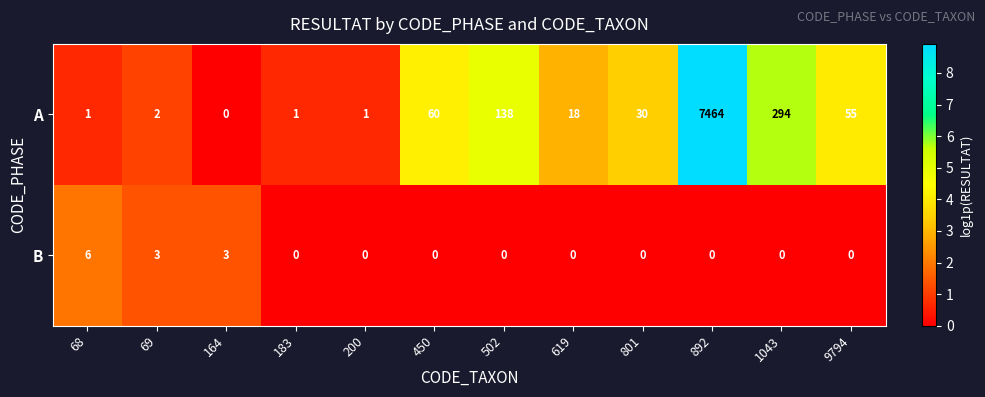

List the series in order of their peak value, highest first.

A, B